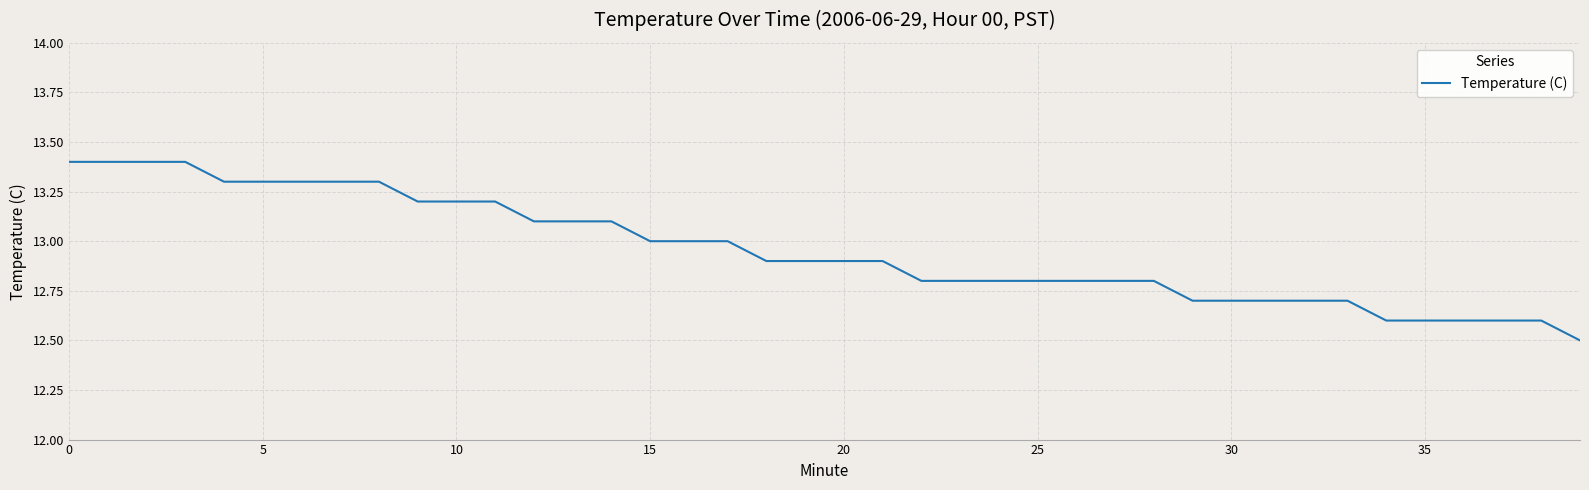

Does the chart have visible grid lines?

Yes